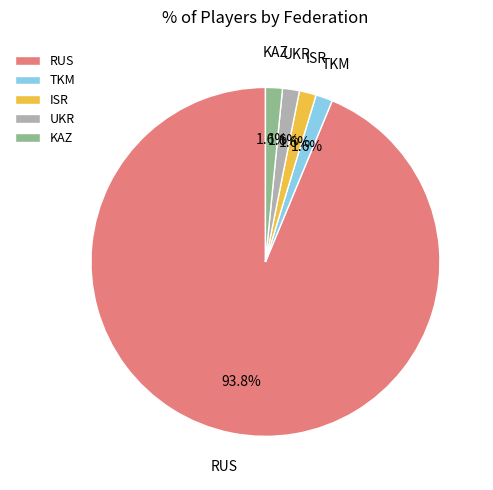

Which category has the biggest portion of the pie?

RUS